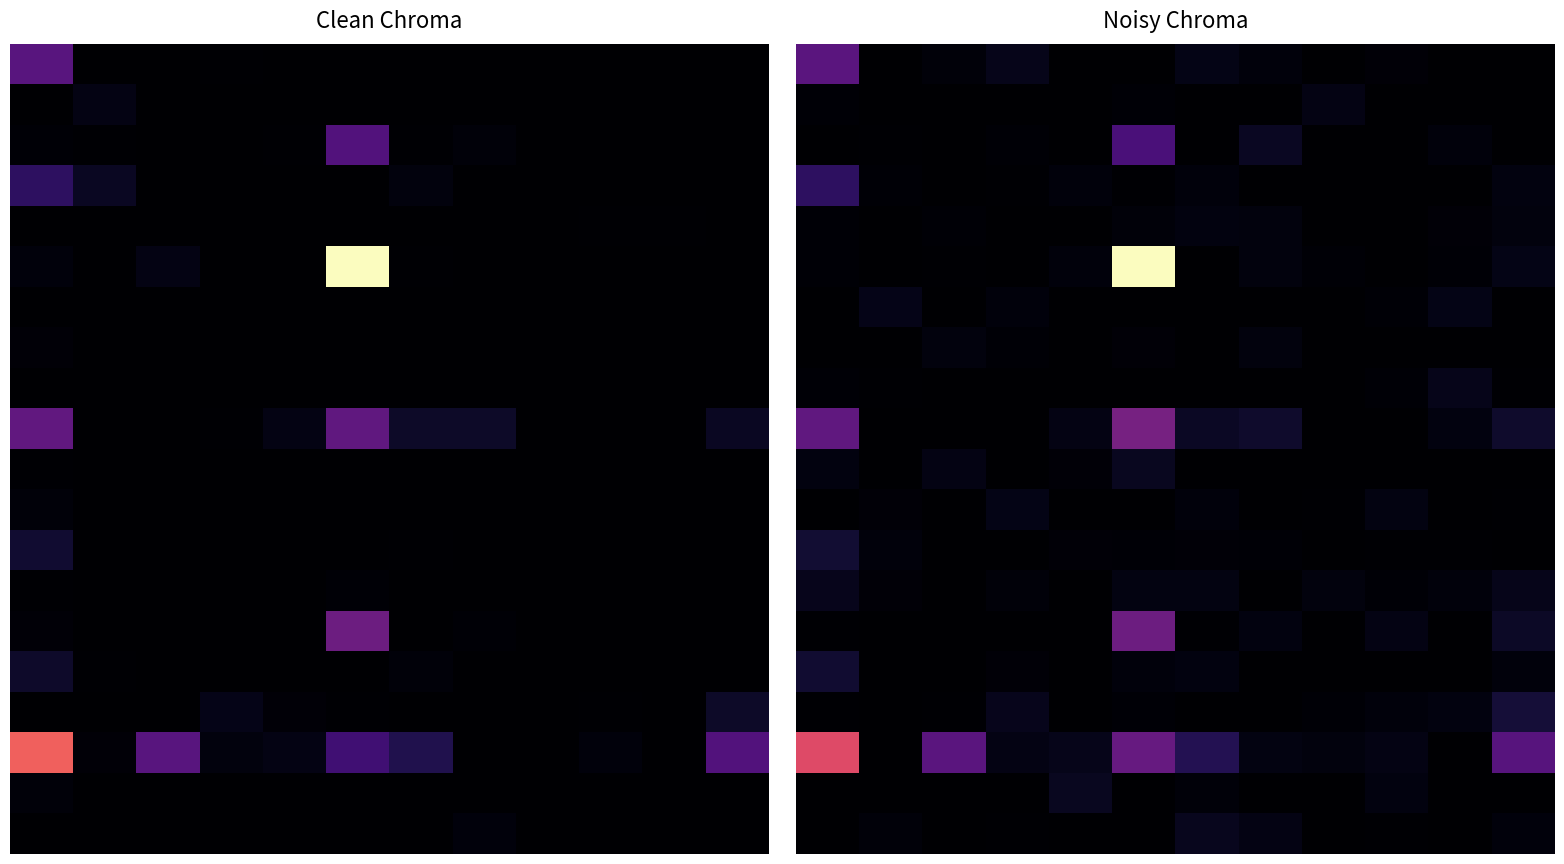

How many data points does each series have?

12